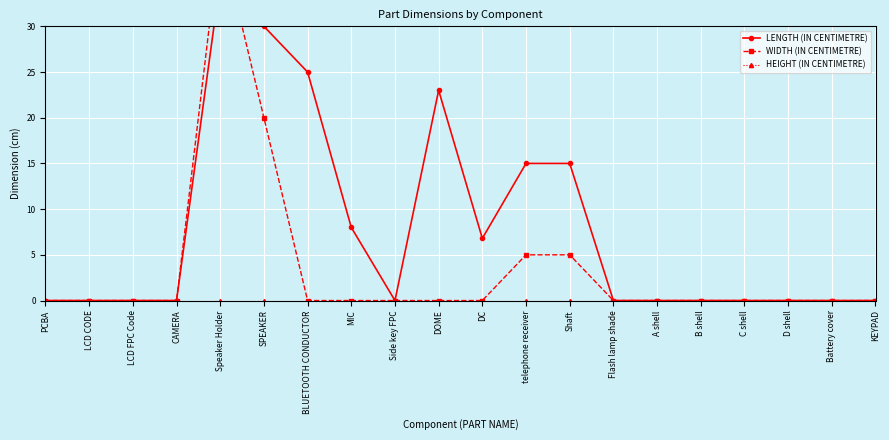

The value of HEIGHT (IN CENTIMETRE) at PCBA is 0.0. True or false?

True